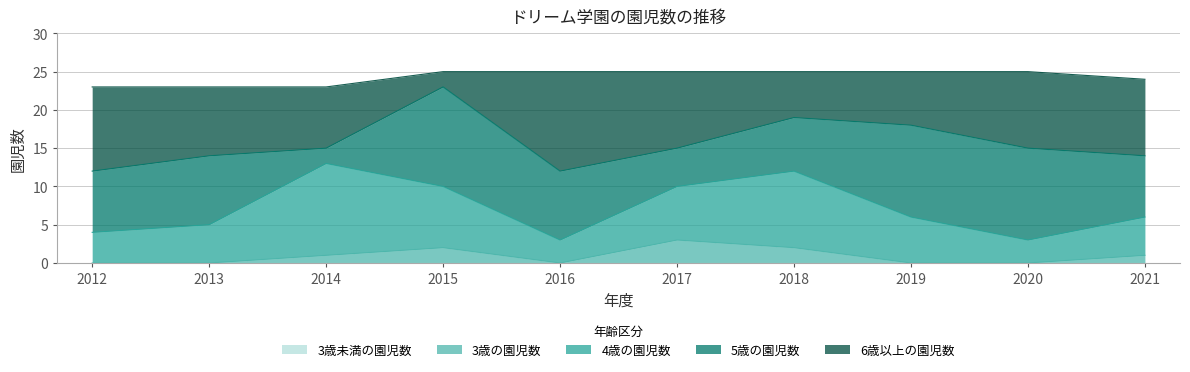

Does the chart have visible grid lines?

Yes